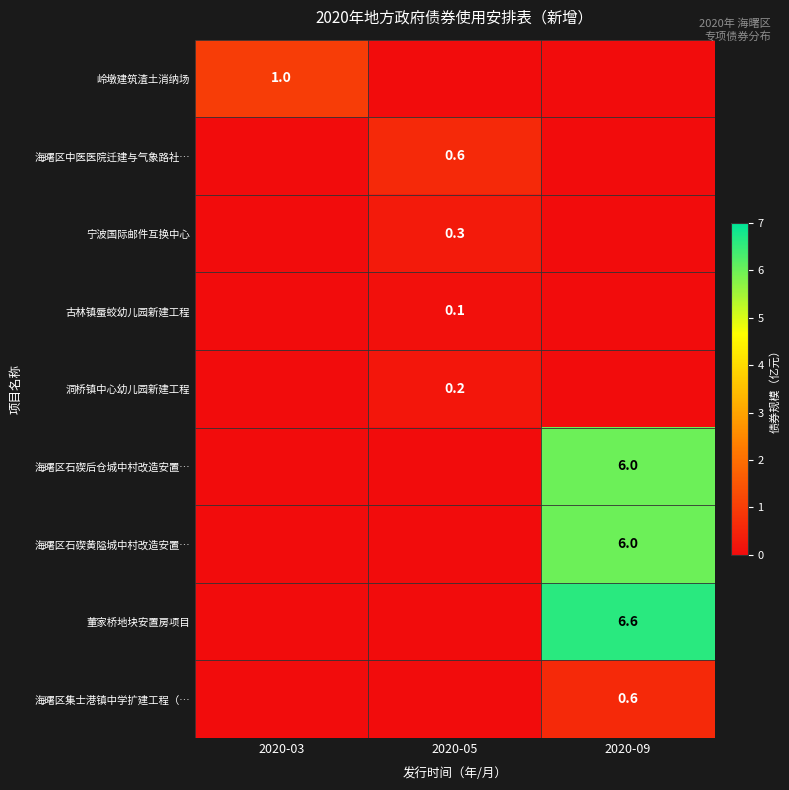

The 海曙区石碶后仓城中村改造安置… series shows 6.0 at 2020-09. True or false?

True